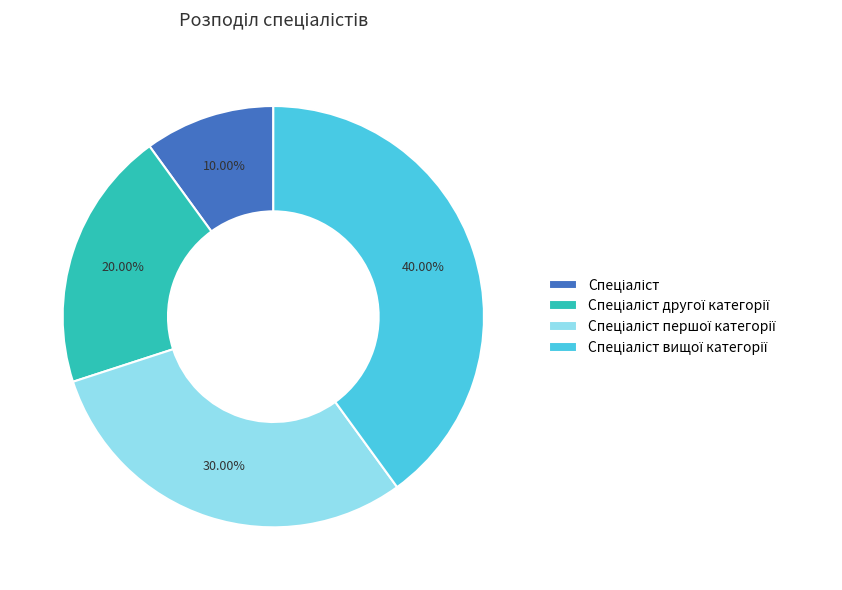

How many slices are in this pie chart?

4